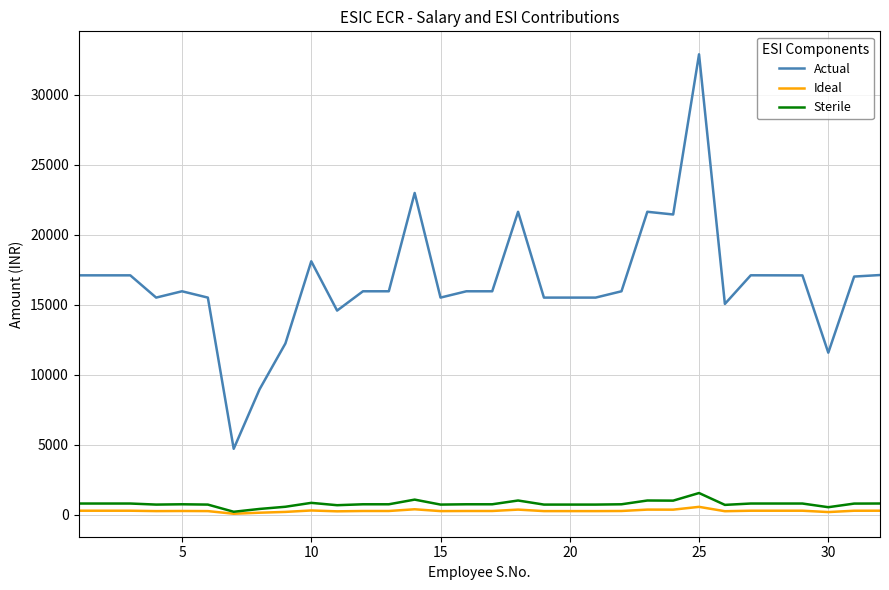

True or false: Actual and Sterile cross at least once.

False